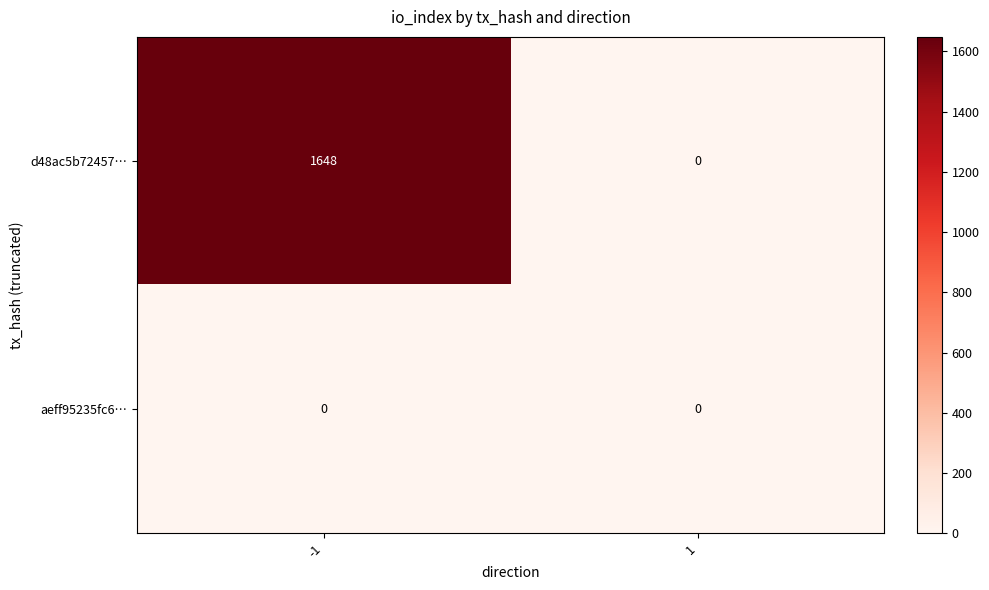

True or false: d48ac5b72457… has a value of 0 at 1.

True